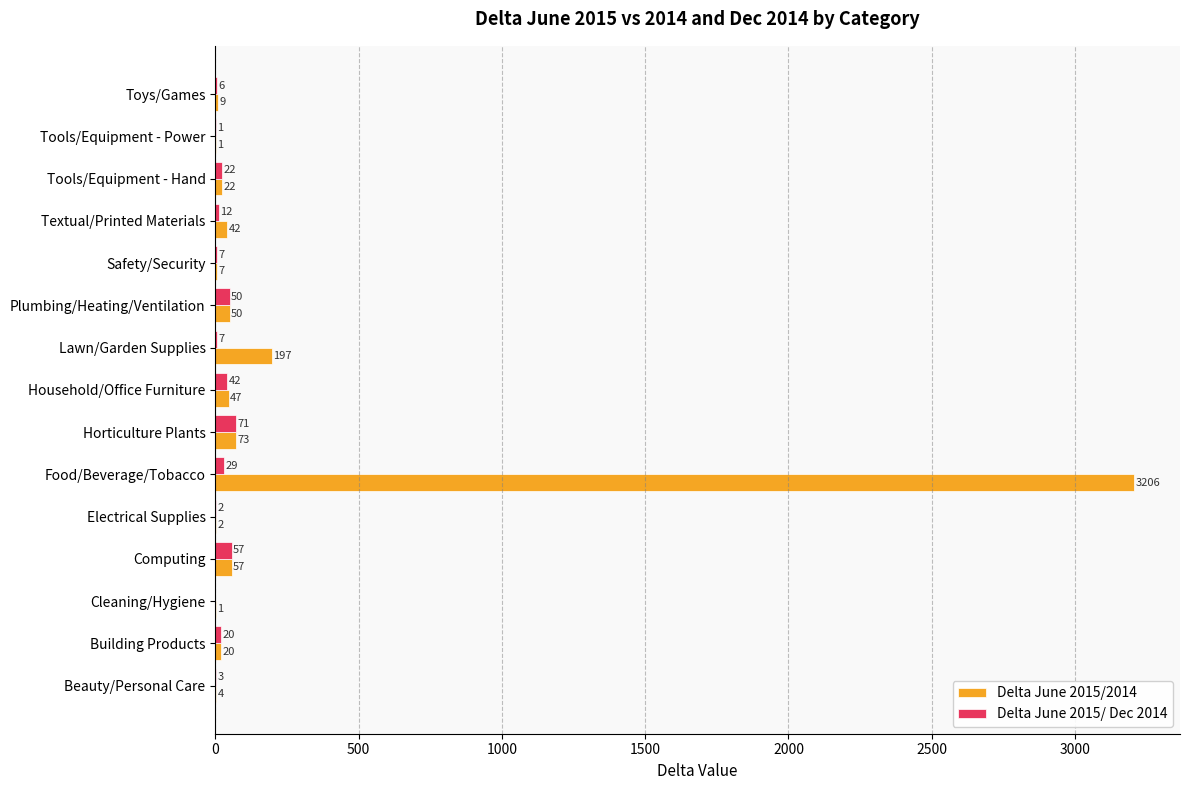

At which category is the sum across all series the highest?

Food/Beverage/Tobacco